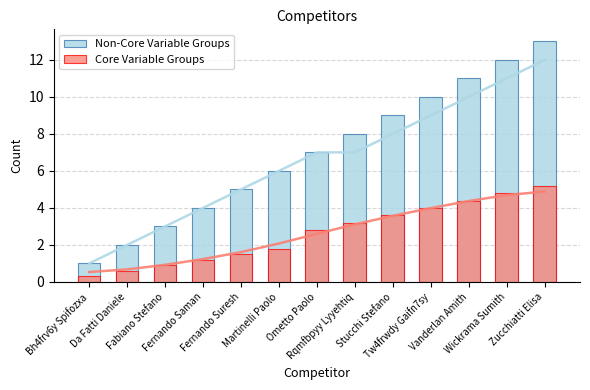

Reading left to right, what are all the values shown in this chart?

Non-Core Variable Groups: 1.0	2.0	3.0	4.0	5.0	6.0	7.0	8.0	9.0	10.0	11.0	12.0	13.0
Core Variable Groups: 0.3	0.6	0.9	1.2	1.5	1.8	2.8	3.2	3.6	4.0	4.4	4.8	5.2